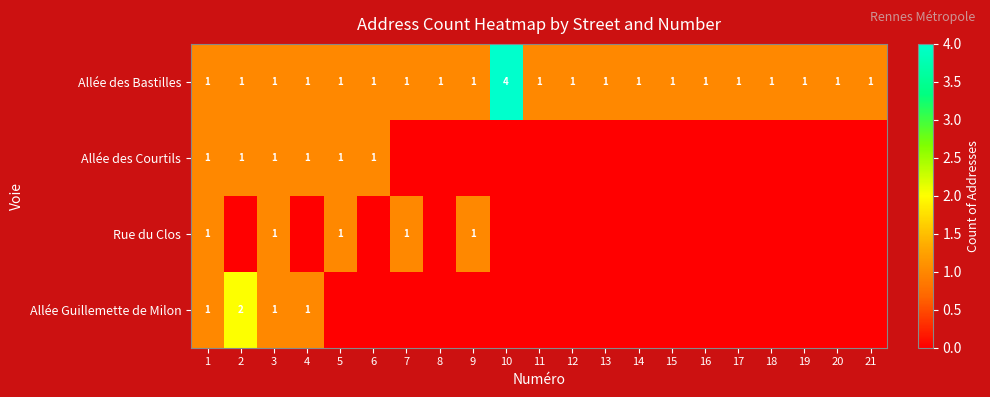

What is the total value across all series at 18?

1